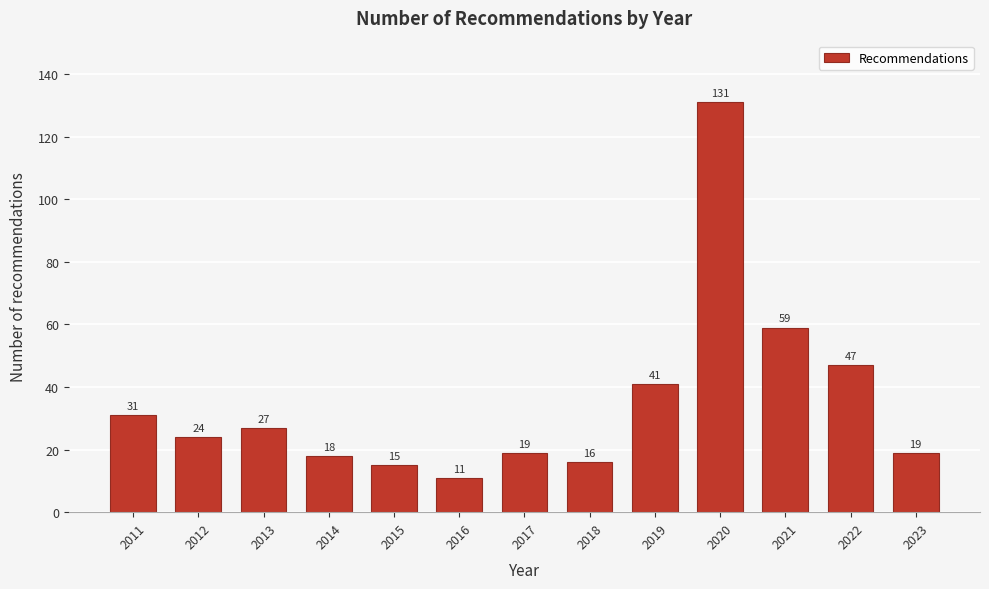

Reading right to left, what are all the values shown in this chart?

2023=19	2022=47	2021=59	2020=131	2019=41	2018=16	2017=19	2016=11	2015=15	2014=18	2013=27	2012=24	2011=31